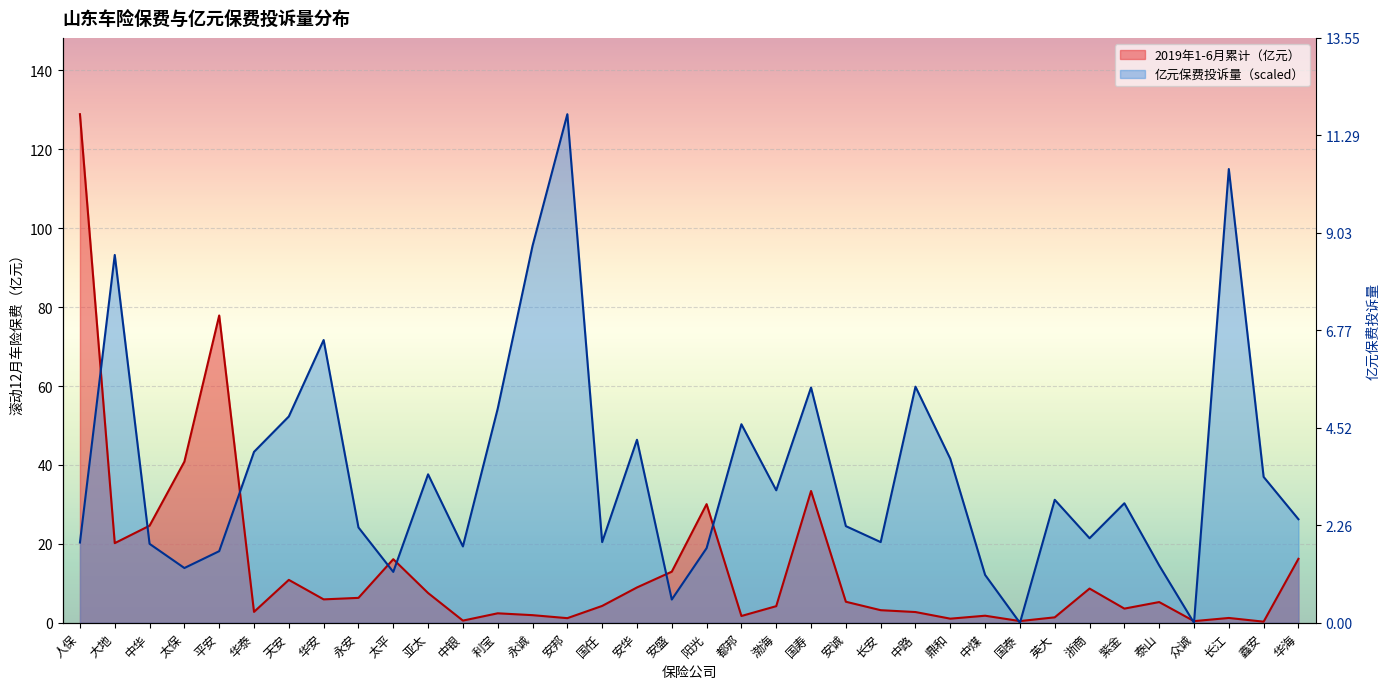

Which series has the largest total across all categories?

亿元保费投诉量